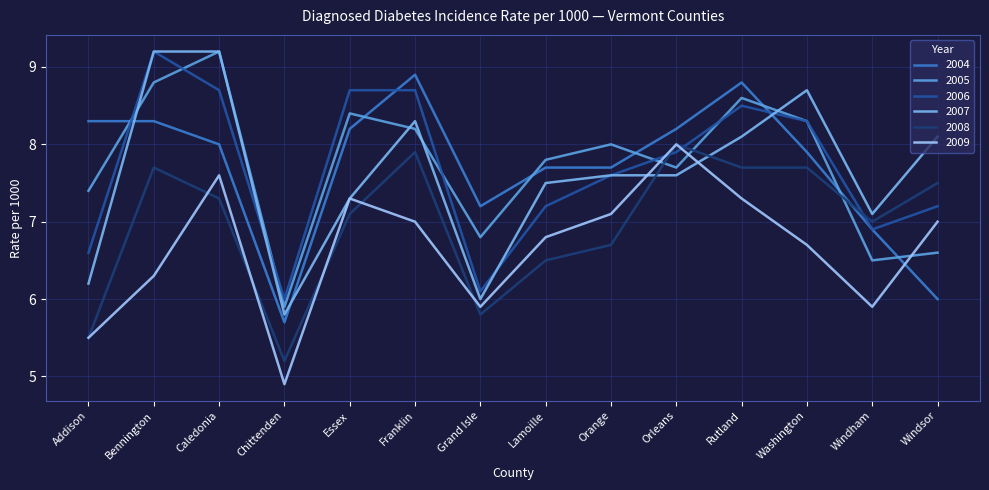

Reading right to left, list all the values displayed in this chart.

2004: Windsor=6.0	Windham=6.9	Washington=7.9	Rutland=8.8	Orleans=8.2	Orange=7.7	Lamoille=7.7	Grand Isle=7.2	Franklin=8.9	Essex=8.2	Chittenden=5.7	Caledonia=8.0	Bennington=8.3	Addison=8.3
2005: Windsor=6.6	Windham=6.5	Washington=8.3	Rutland=8.6	Orleans=7.7	Orange=8.0	Lamoille=7.8	Grand Isle=6.8	Franklin=8.2	Essex=8.4	Chittenden=5.9	Caledonia=9.2	Bennington=8.8	Addison=7.4
2006: Windsor=7.2	Windham=6.9	Washington=8.3	Rutland=8.5	Orleans=7.9	Orange=7.6	Lamoille=7.2	Grand Isle=6.1	Franklin=8.7	Essex=8.7	Chittenden=6.0	Caledonia=8.7	Bennington=9.2	Addison=6.6
2007: Windsor=8.1	Windham=7.1	Washington=8.7	Rutland=8.1	Orleans=7.6	Orange=7.6	Lamoille=7.5	Grand Isle=6.0	Franklin=8.3	Essex=7.3	Chittenden=5.8	Caledonia=9.2	Bennington=9.2	Addison=6.2
2008: Windsor=7.5	Windham=7.0	Washington=7.7	Rutland=7.7	Orleans=8.0	Orange=6.7	Lamoille=6.5	Grand Isle=5.8	Franklin=7.9	Essex=7.1	Chittenden=5.2	Caledonia=7.3	Bennington=7.7	Addison=5.5
2009: Windsor=7.0	Windham=5.9	Washington=6.7	Rutland=7.3	Orleans=8.0	Orange=7.1	Lamoille=6.8	Grand Isle=5.9	Franklin=7.0	Essex=7.3	Chittenden=4.9	Caledonia=7.6	Bennington=6.3	Addison=5.5